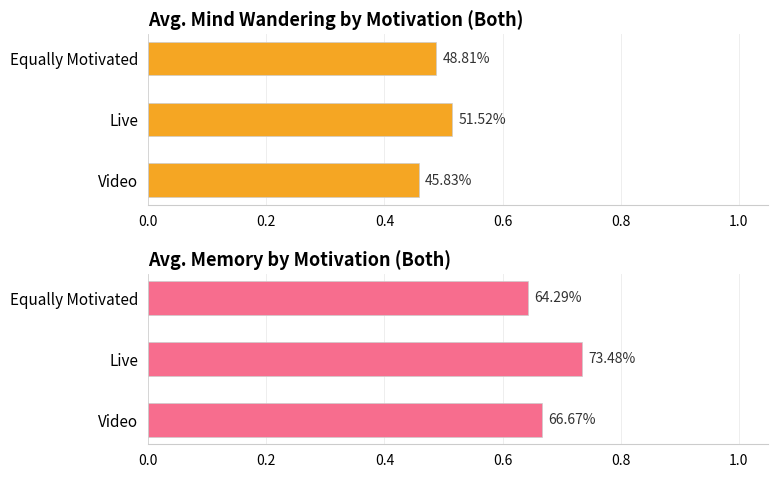

List the series in order of their overall mean, highest first.

Avg. Memory by Motivation (Both), Avg. Mind Wandering by Motivation (Both)